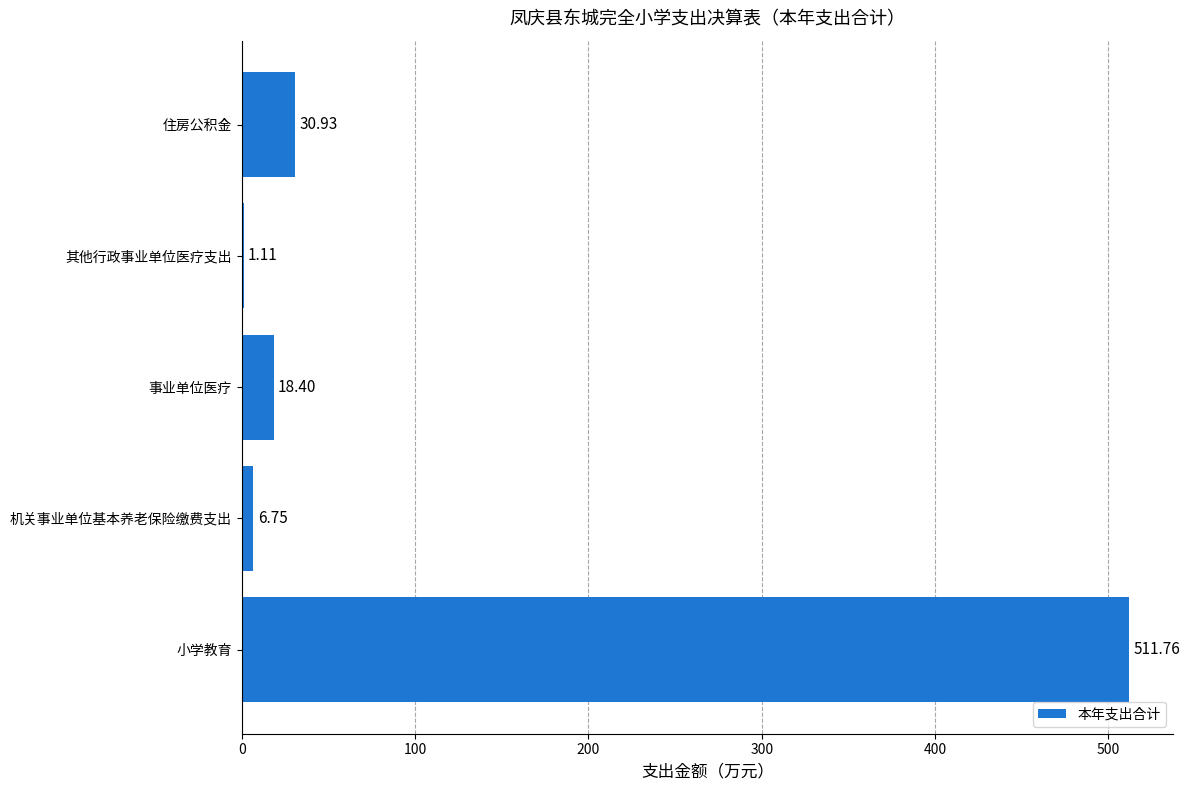

What is the sum of the values at 住房公积金 and 机关事业单位基本养老保险缴费支出?

37.7